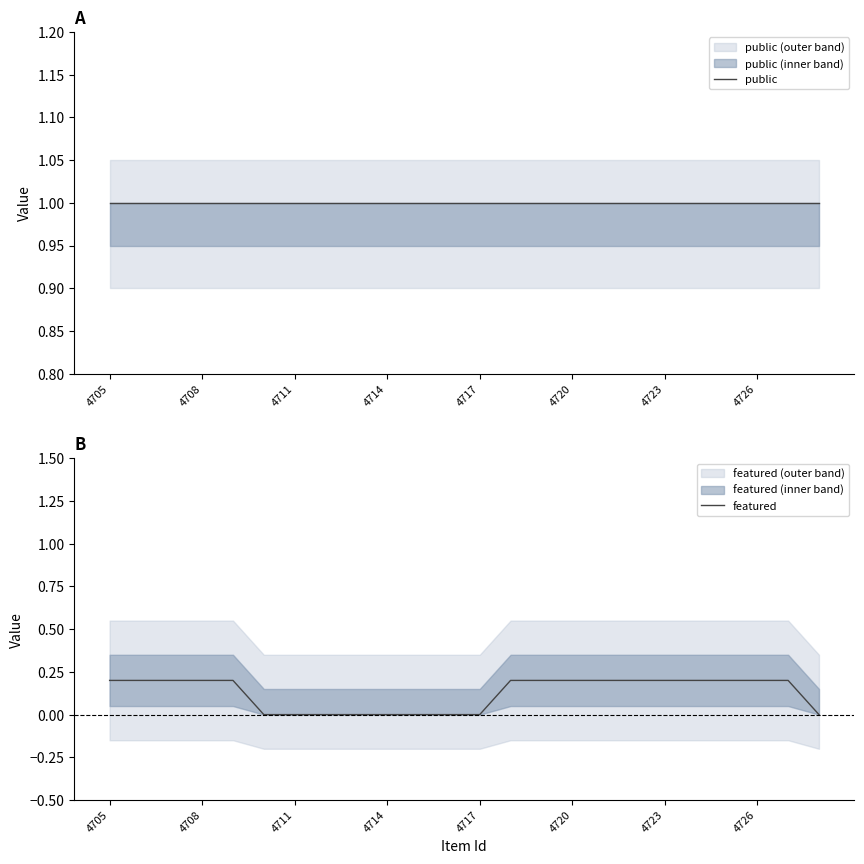

What is the average value of the featured series?

0.1